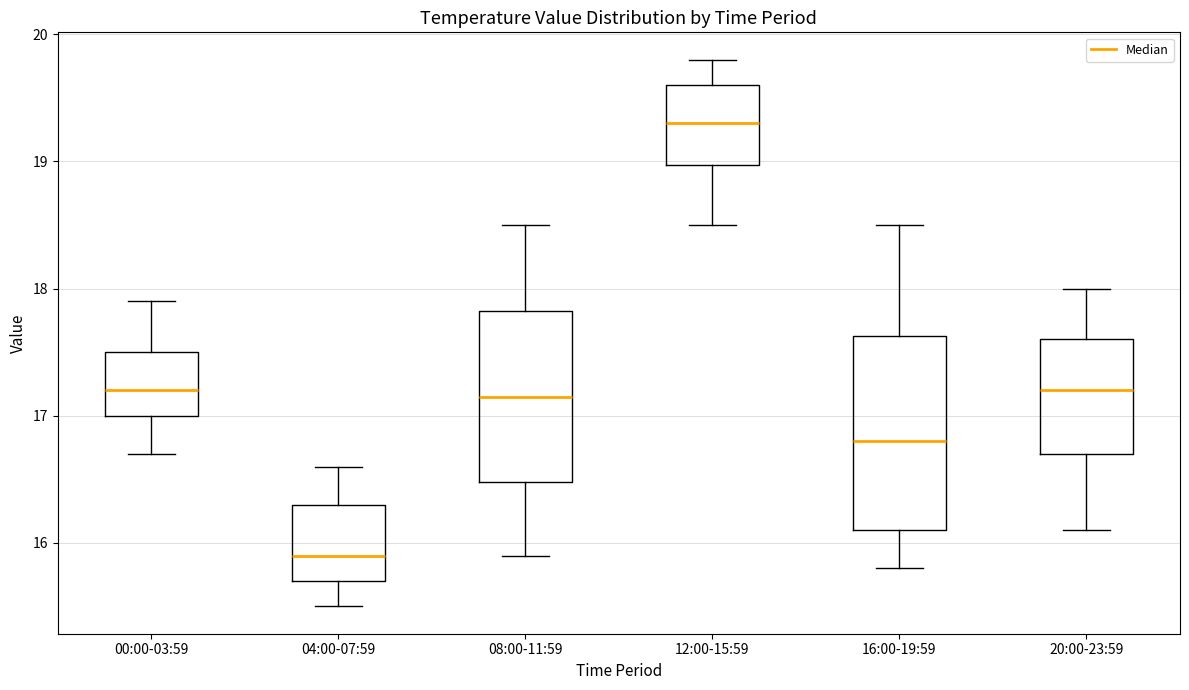

Which box has the lowest median line?

04:00-07:59